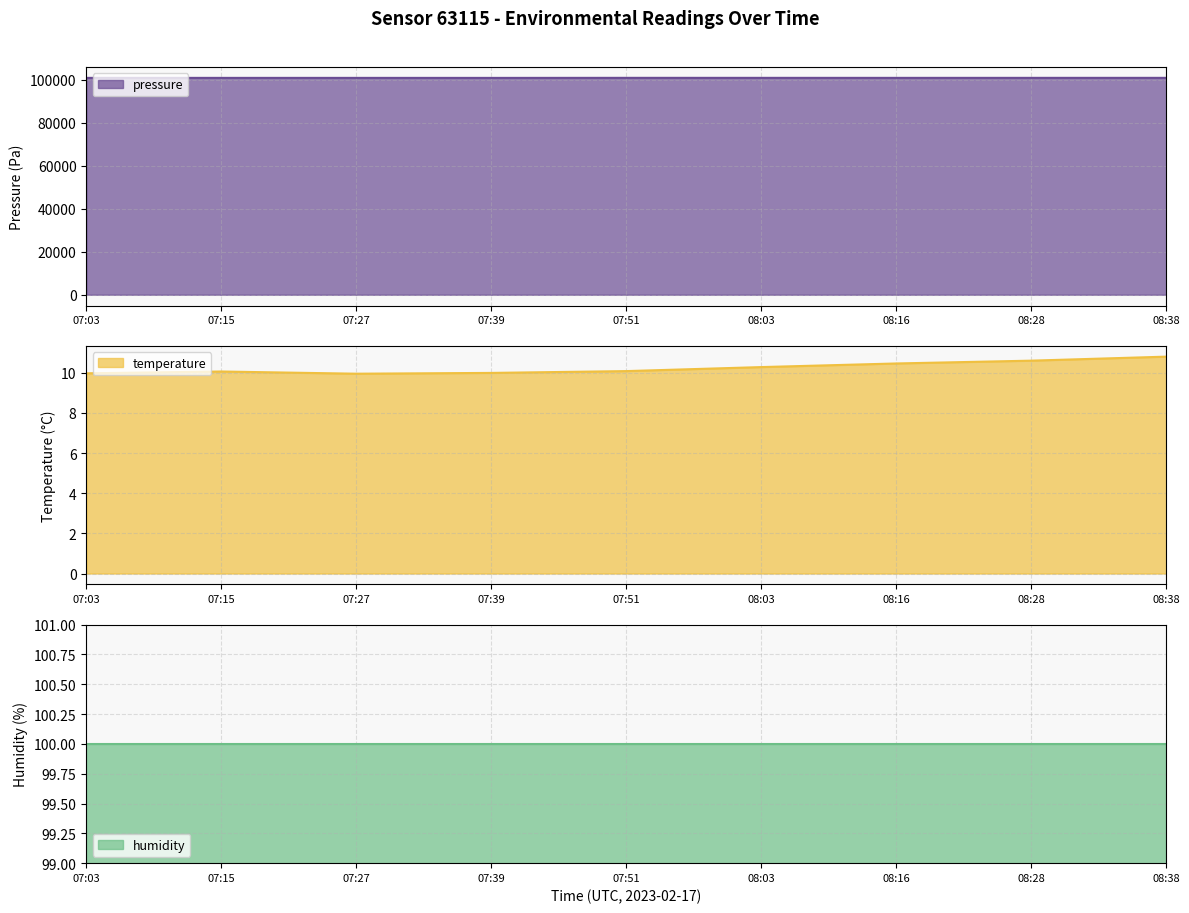

At which category is the sum across all series the highest?

07:51